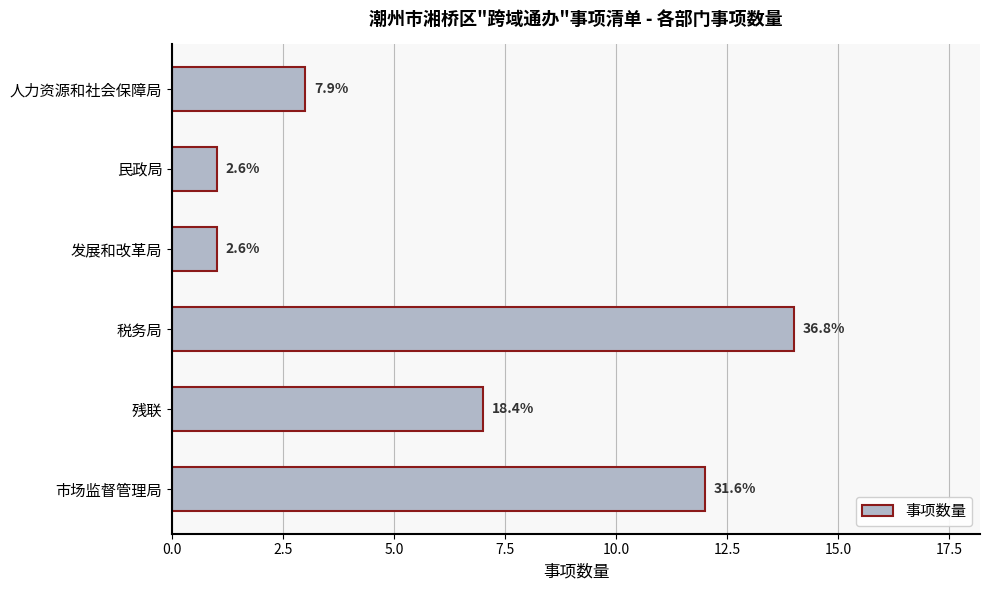

What is the average value?

6